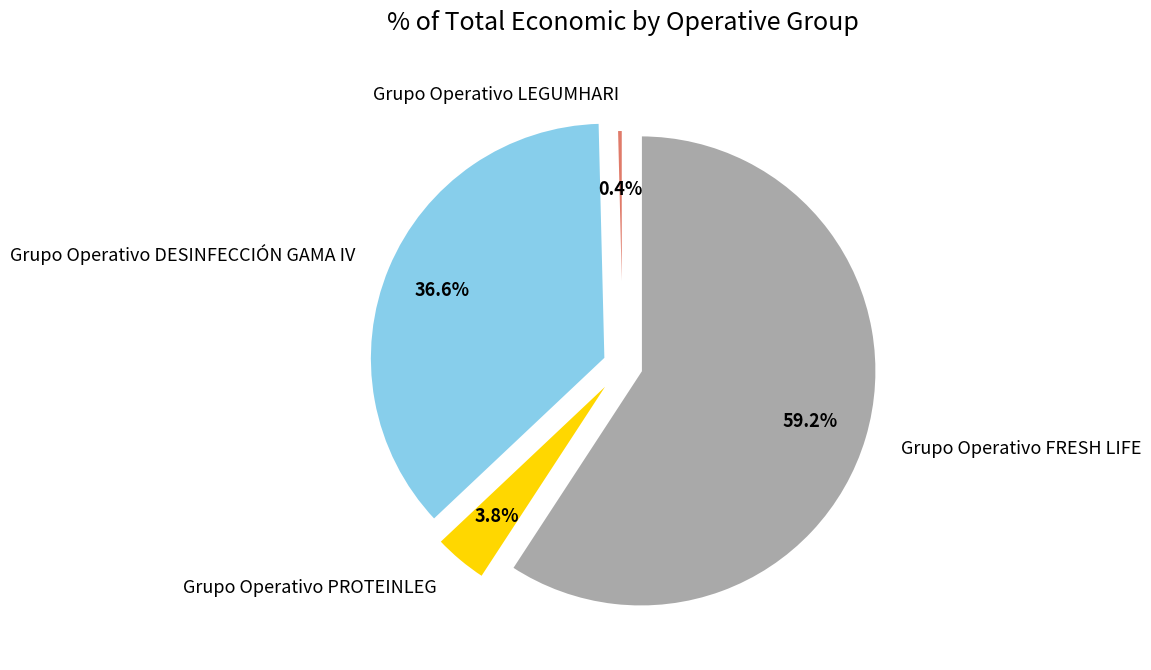

Does Grupo Operativo DESINFECCIÓN GAMA IV represent more than half of the total?

No